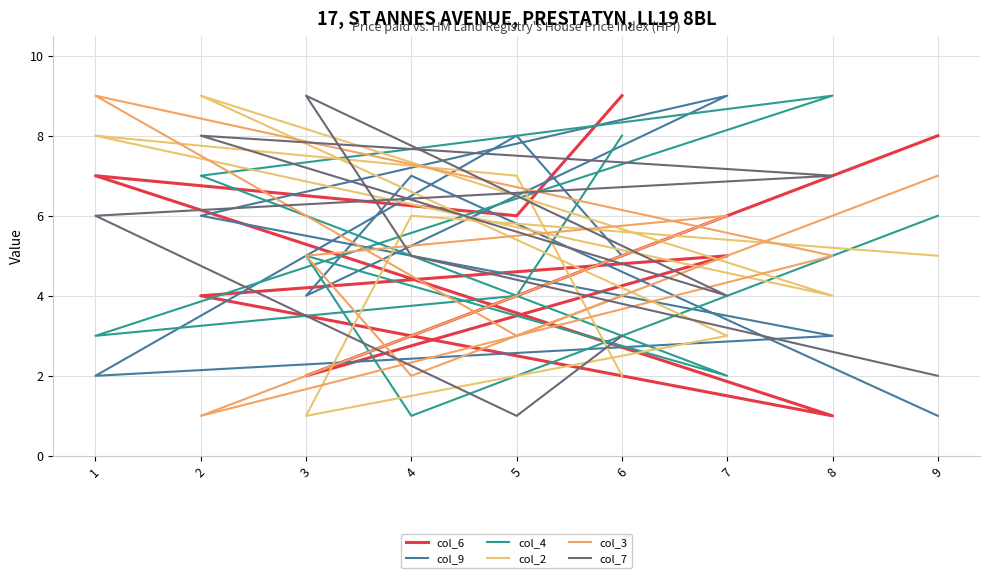

At which category does the chart reach its minimum across all series?

8